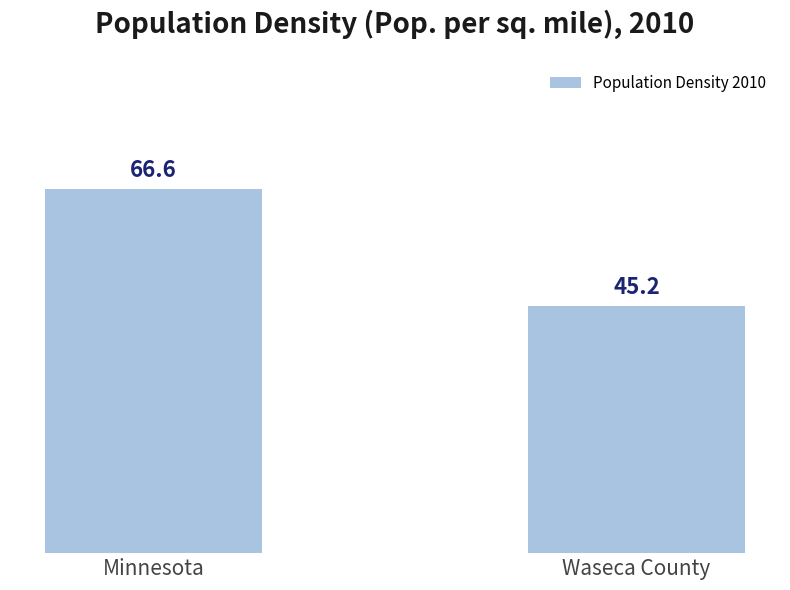

Does the chart contain stacked bars?

No